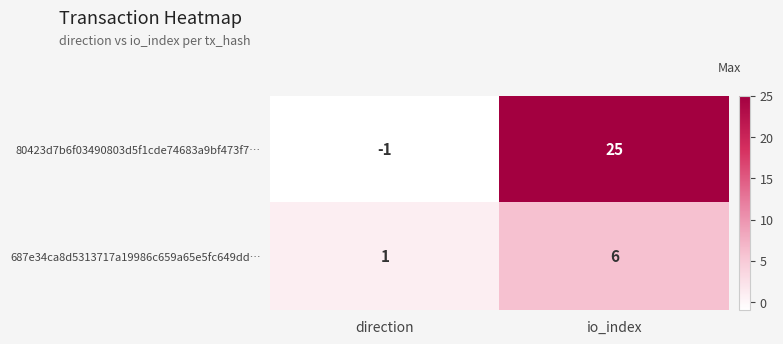

What is the greatest value displayed?

25